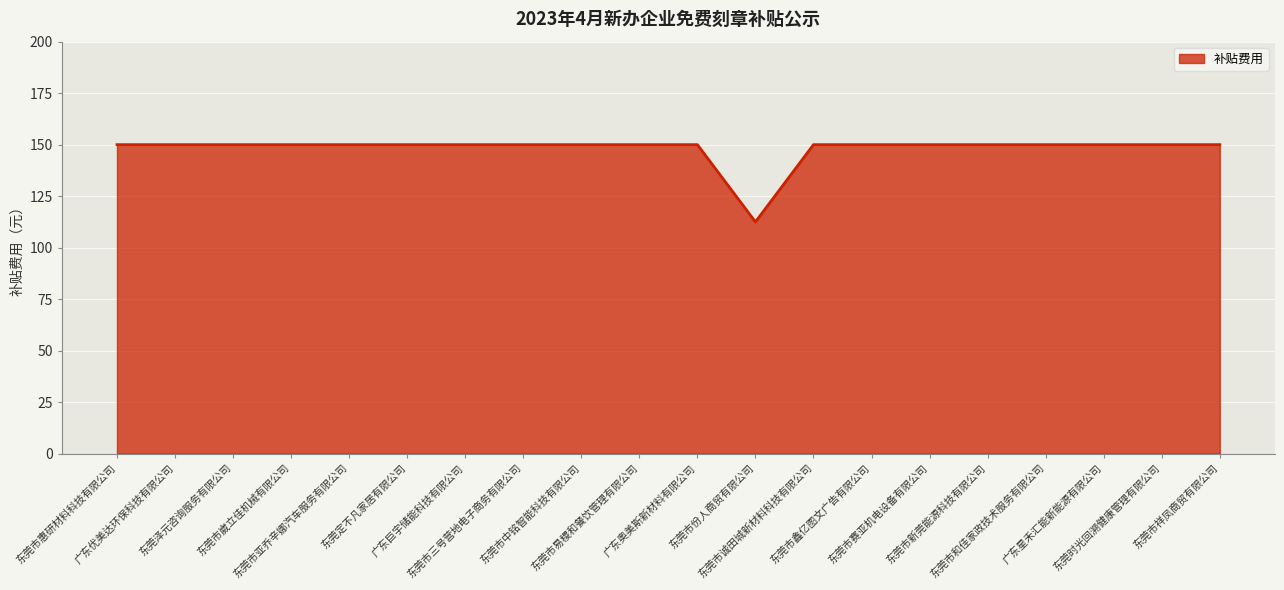

What is the minimum value shown in the chart?

112.5